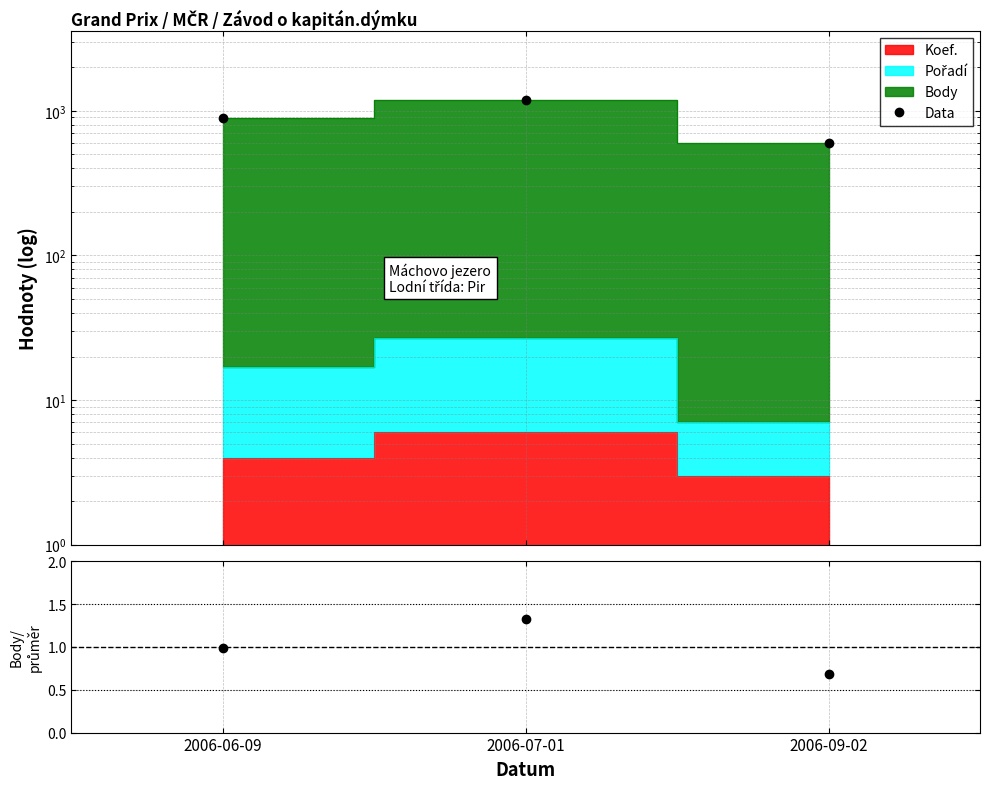

Which series changed the most between 2006-06-09 and 2006-09-02?

Data